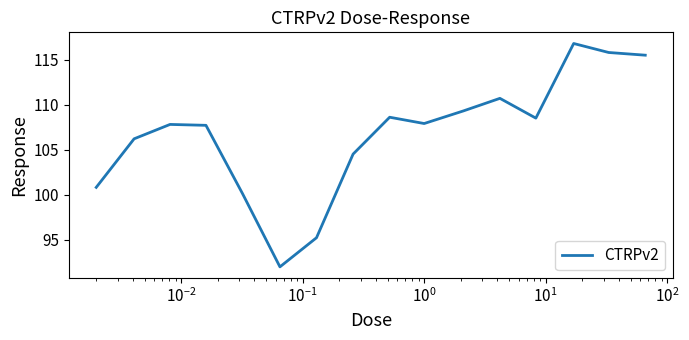

What is the maximum value shown in the chart?

116.8